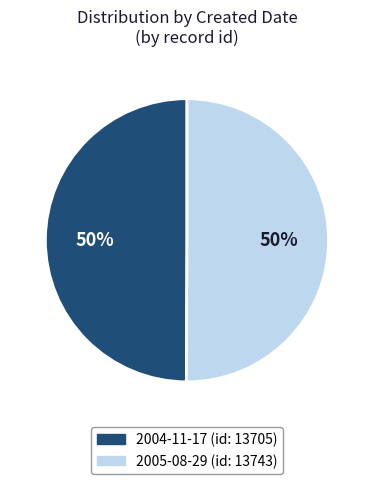

Combined, do 2004-11-17 and 2005-08-29 account for over 50%?

Yes